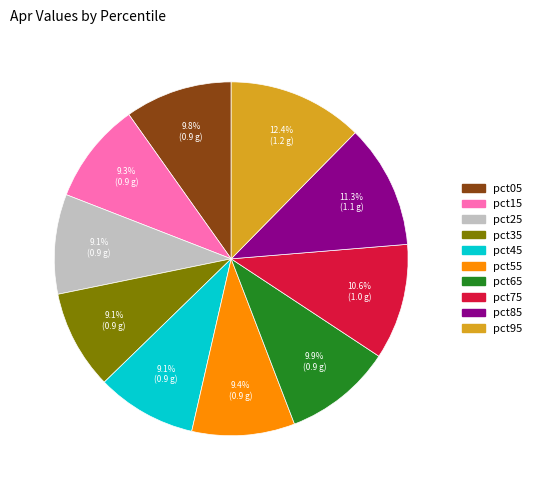

The pct15 slice represents 1% of the pie. True or false?

False